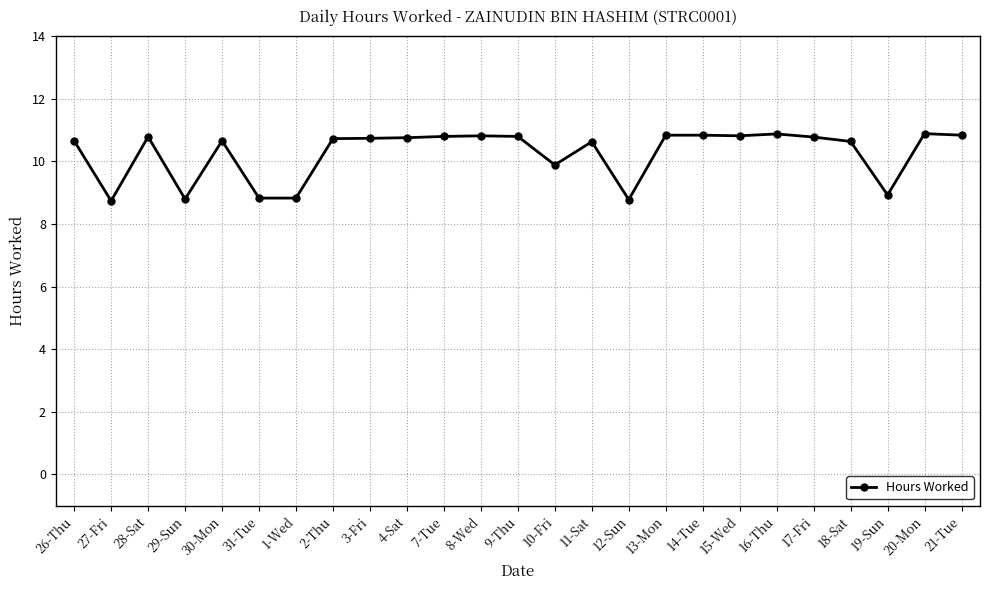

At which label does the data first exceed 10?

26-Thu